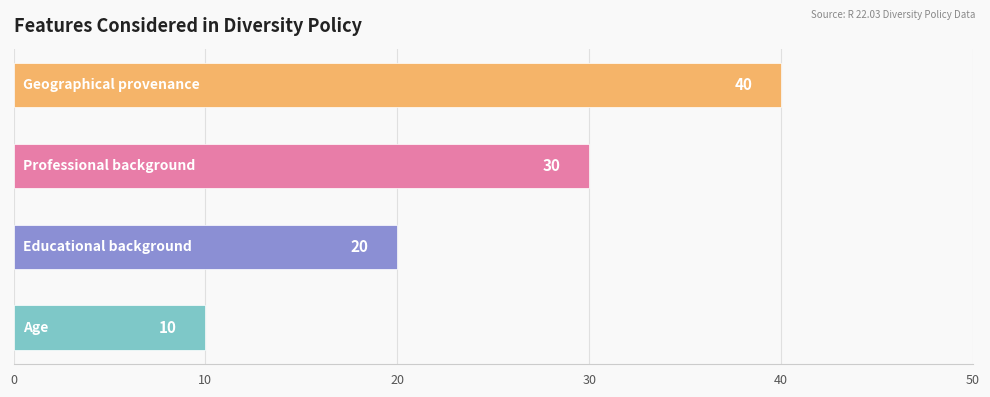

How many bars are there in total?

4